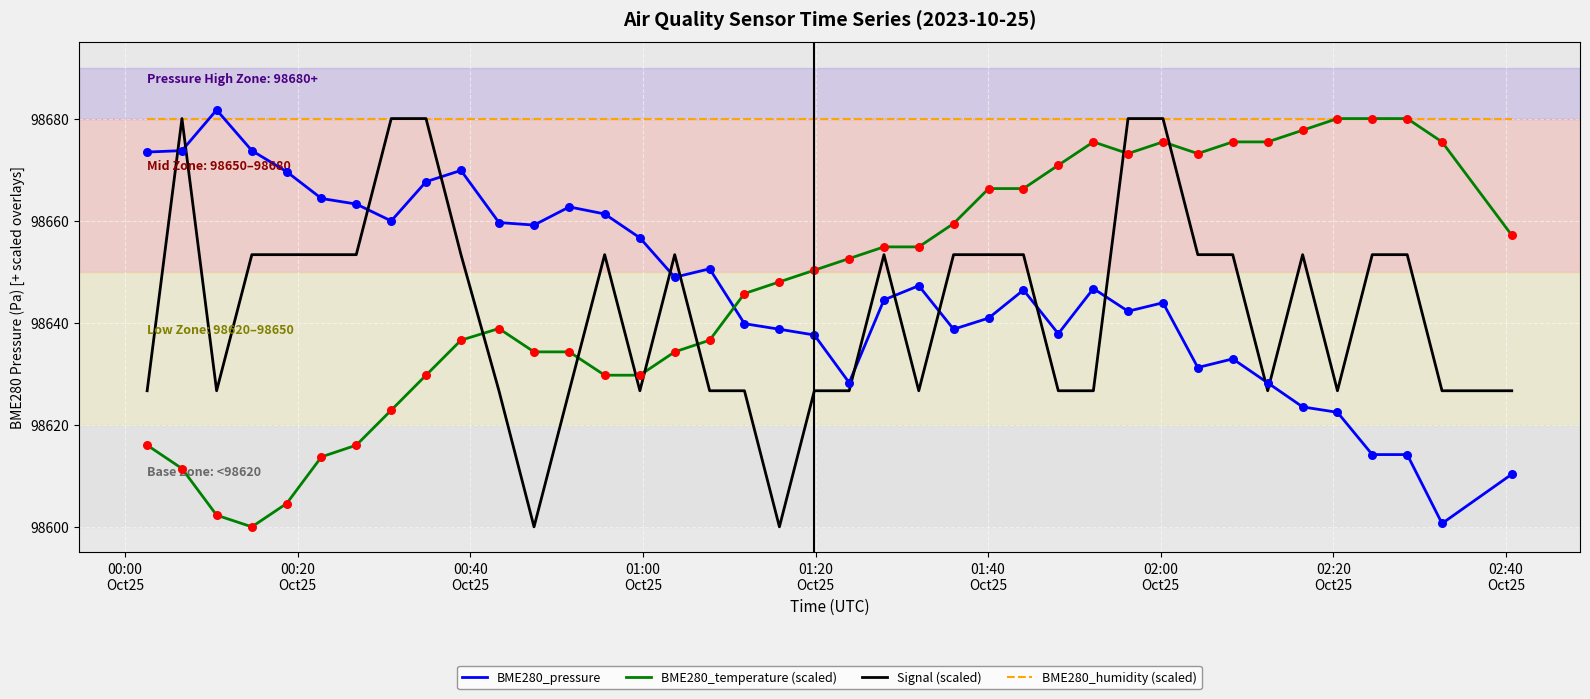

True or false: Signal (scaled) and BME280_temperature (scaled) intersect in this chart.

True